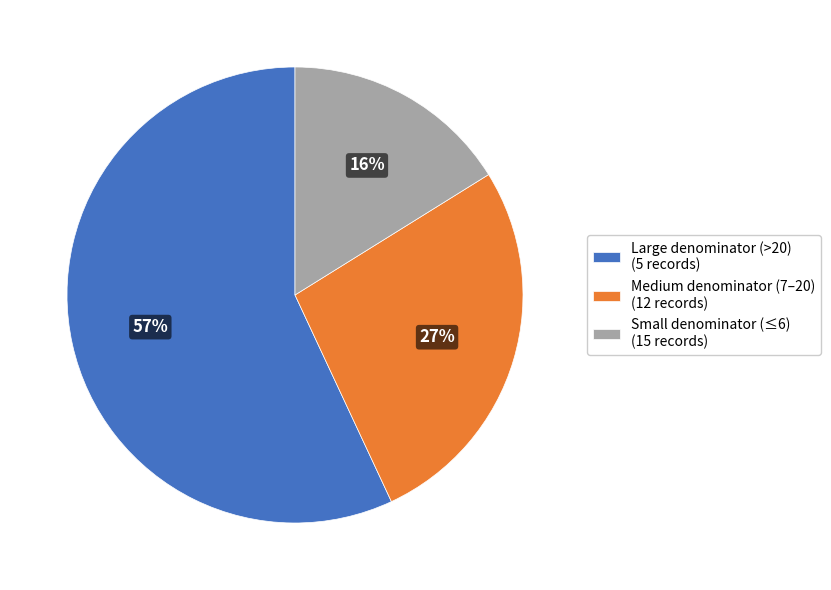

Which category has the biggest portion of the pie?

Large denominator (>20) (5 records)